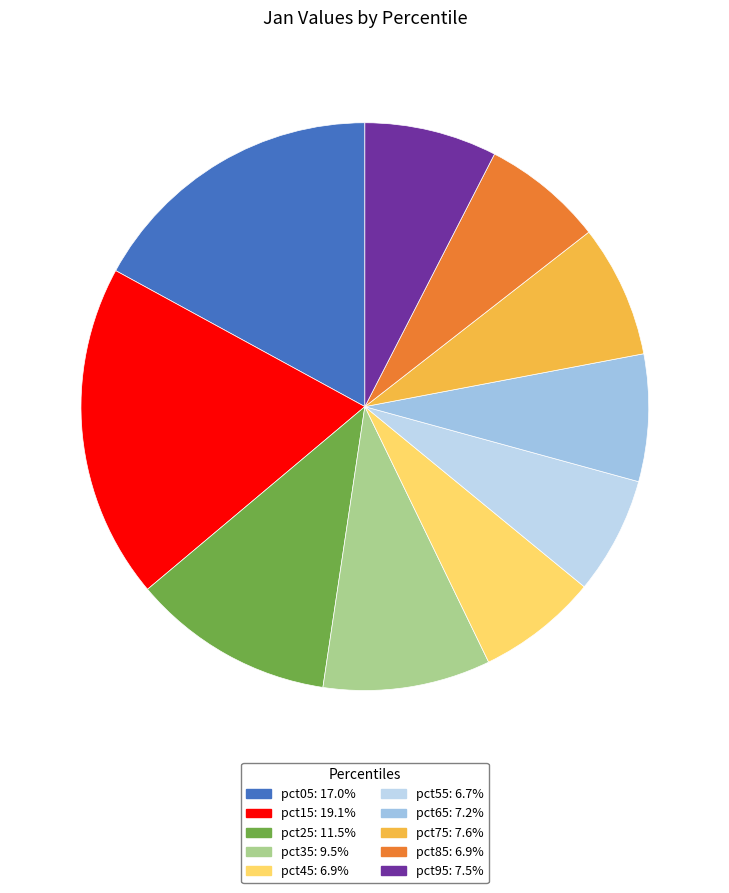

To the nearest percent, what is the difference between the largest and smallest slice percentages?

12%